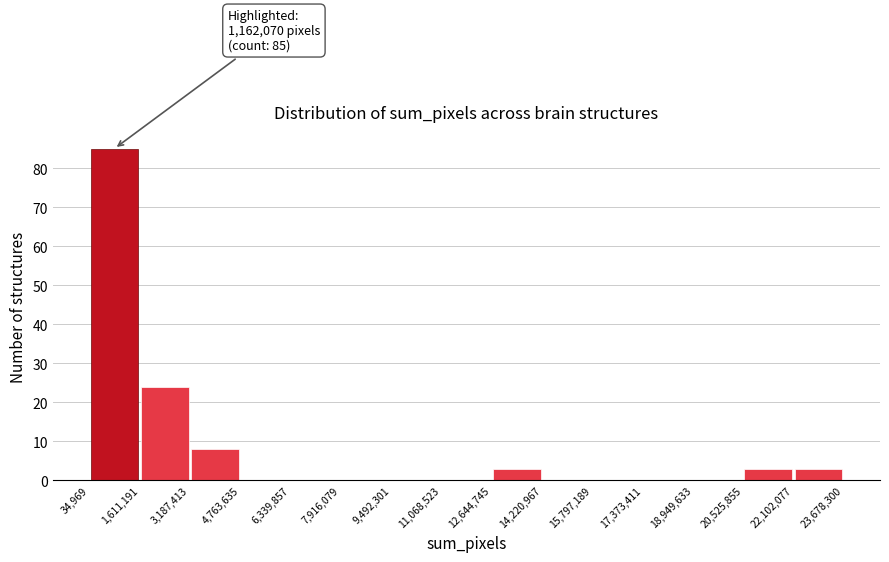

Over which range of the x-axis is the bar tallest?

34,969 to 1,611,191